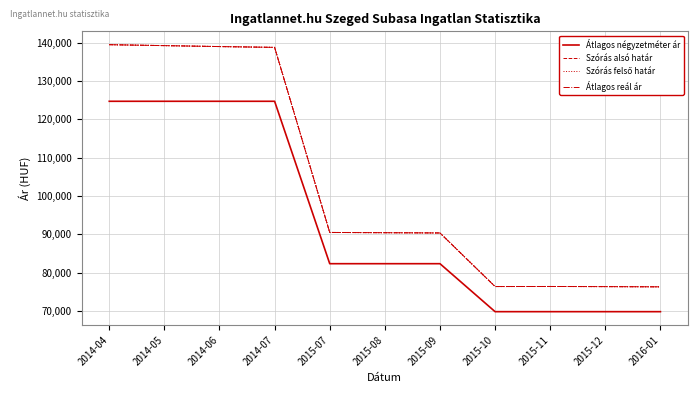

Reading left to right, what are all the values shown in this chart?

Átlagos négyzetméter ár: 124687	124687	124687	124687	82375	82375	82375	69875	69875	69875	69875
Szórás alsó határ: 139434	139188	138942	138733	90516	90449	90382	76420	76439	76402	76345
Szórás felső határ: 139434	139188	138942	138733	90516	90449	90382	76420	76439	76402	76345
Átlagos reál ár: 139434	139188	138942	138733	90516	90449	90382	76420	76439	76402	76345